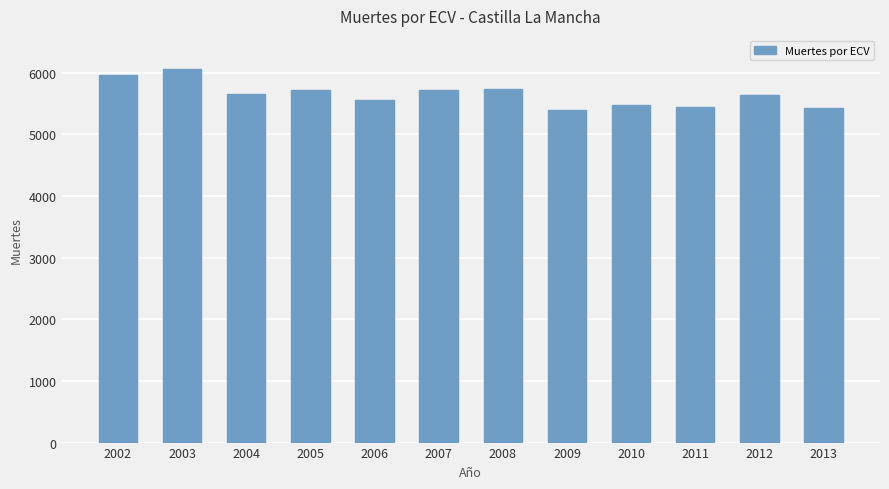

What is the sum of all values?

67786